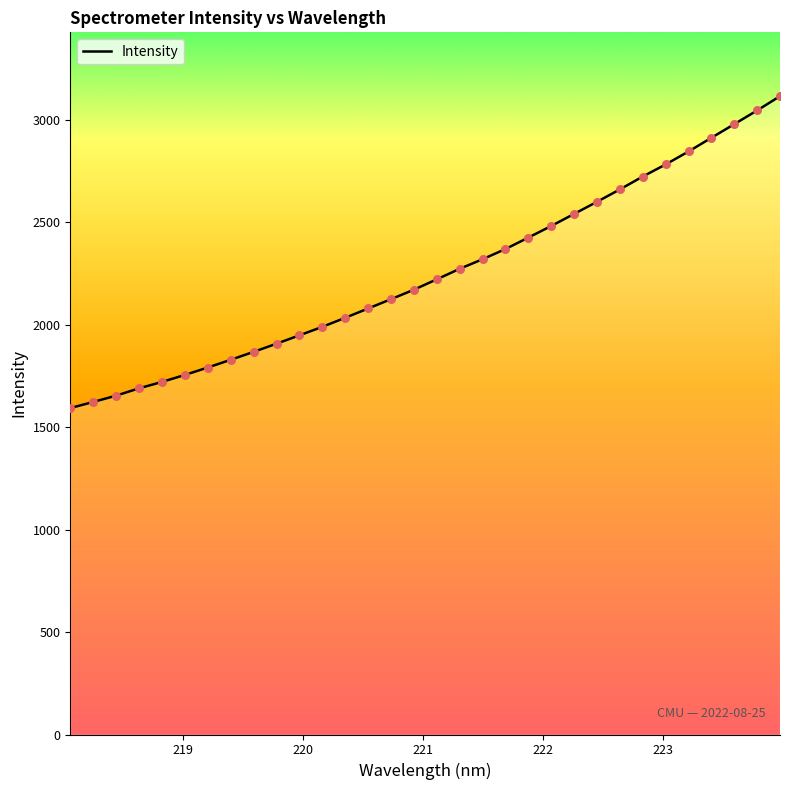

What is the smallest value displayed?

1593.8